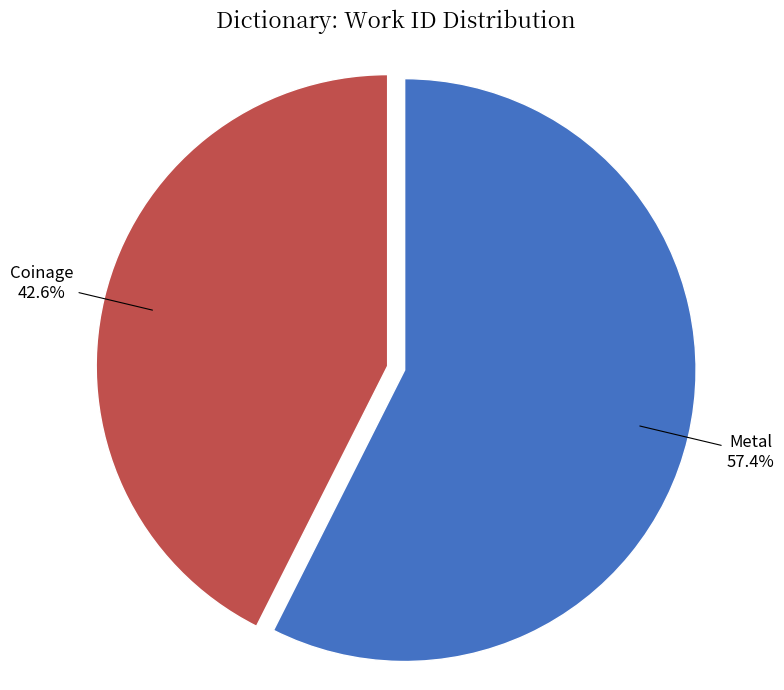

What percentage is the Metal slice, to the nearest percent?

57%